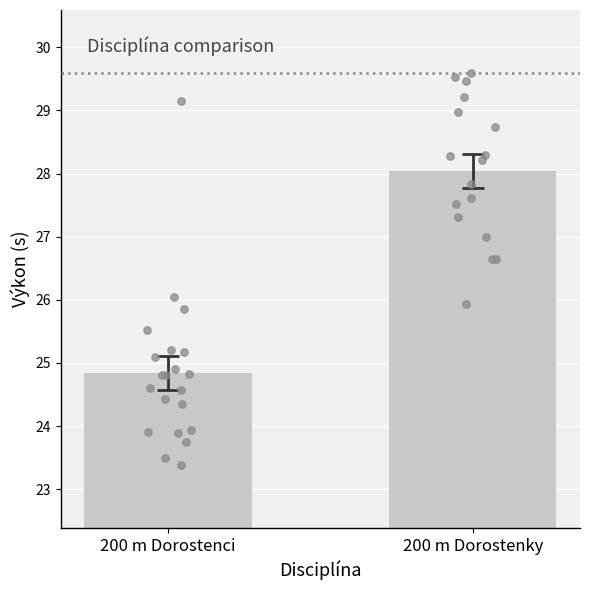

What is the change in value from 200 m Dorostenci to 200 m Dorostenky?

+3.2